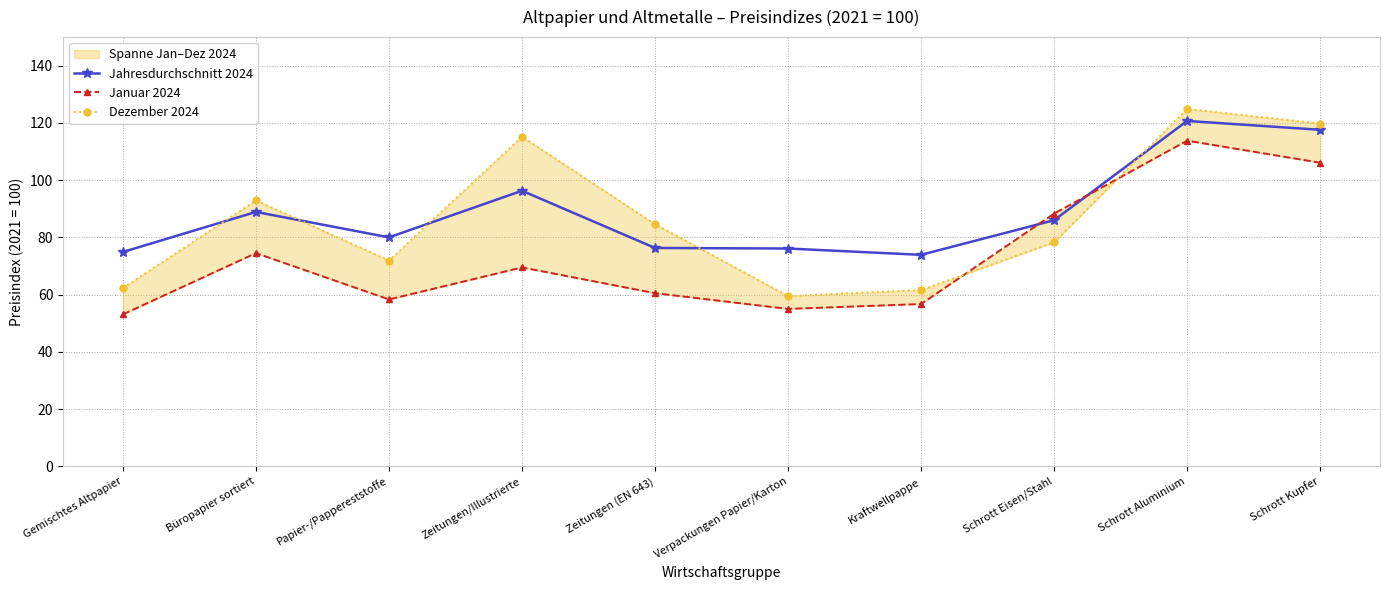

After their last crossing, which series has the higher values: Dezember 2024 or Januar 2024?

Dezember 2024